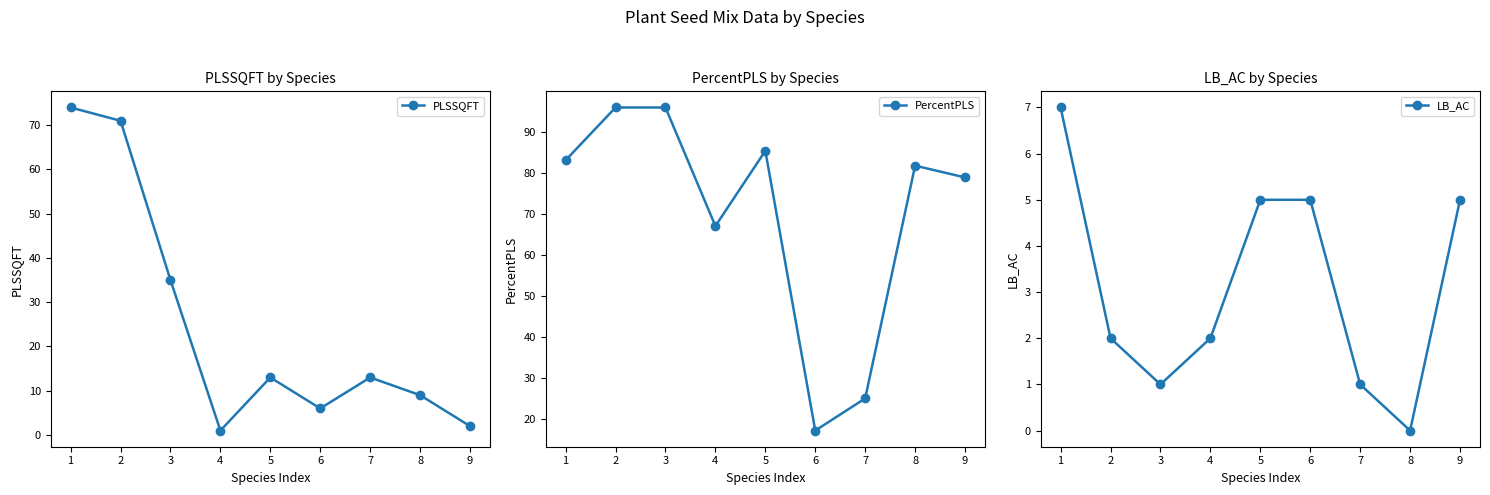

What is the value of the LB_AC point at the 9th from the left?

5